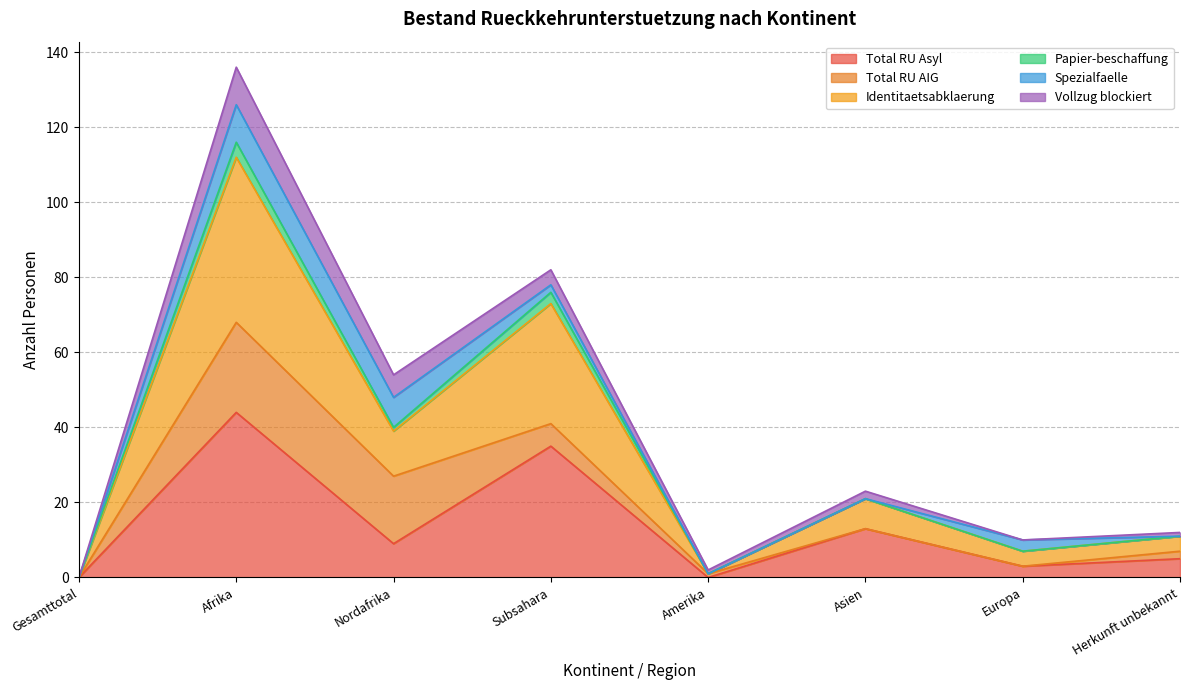

What is the highest value of the Total RU Asyl series?

44